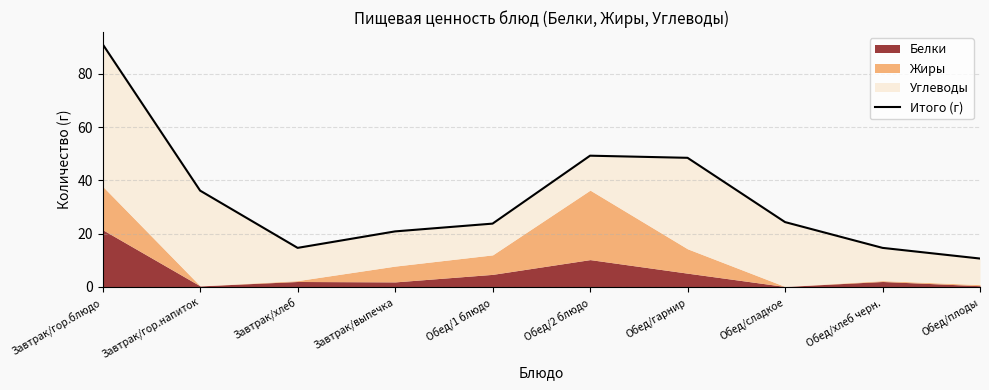

True or false: the data has more than 1 interior local peaks.

False